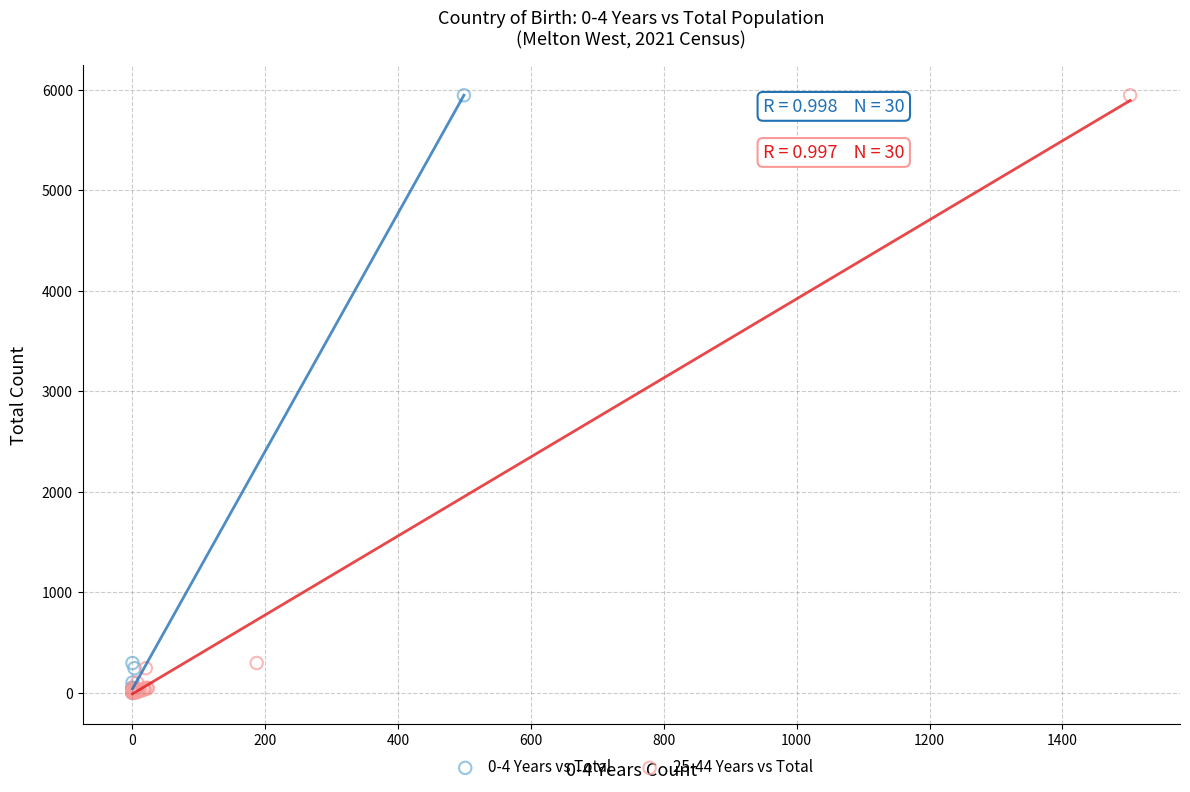

What are all the series names shown in the legend?

0-4 Years vs Total, 25-44 Years vs Total